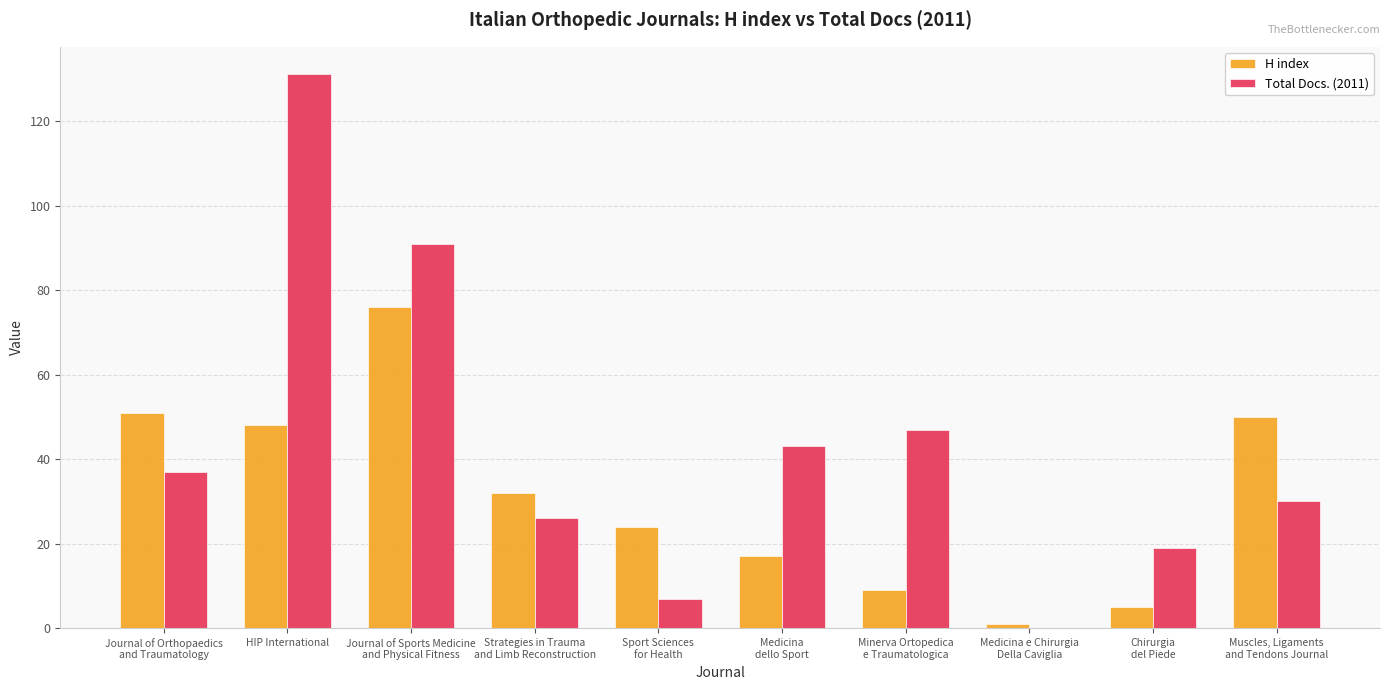

What is the maximum value for Total Docs. (2011)?

131